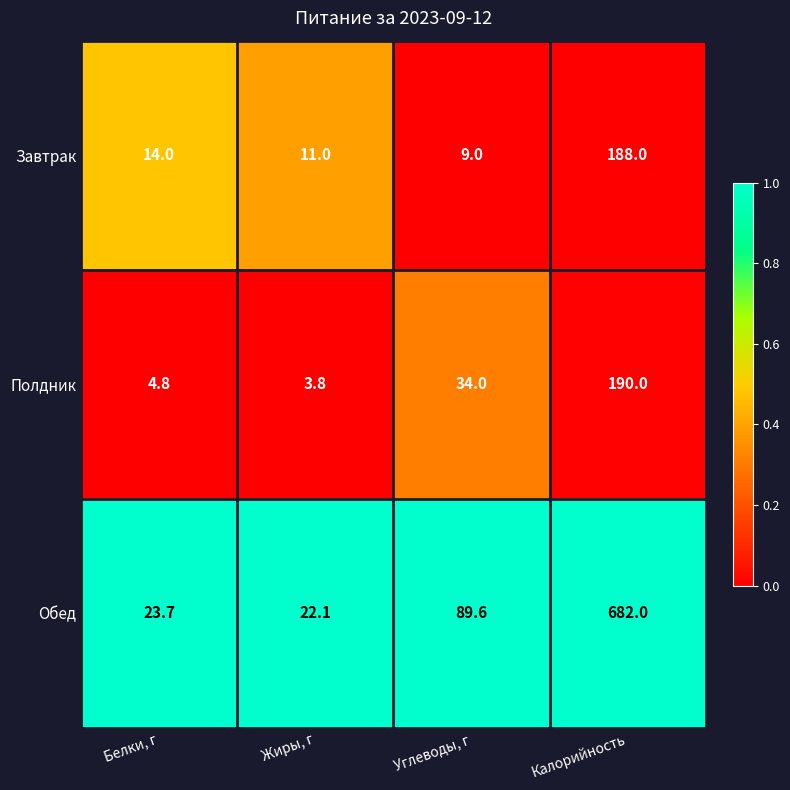

Which series has the widest spread of values?

Обед